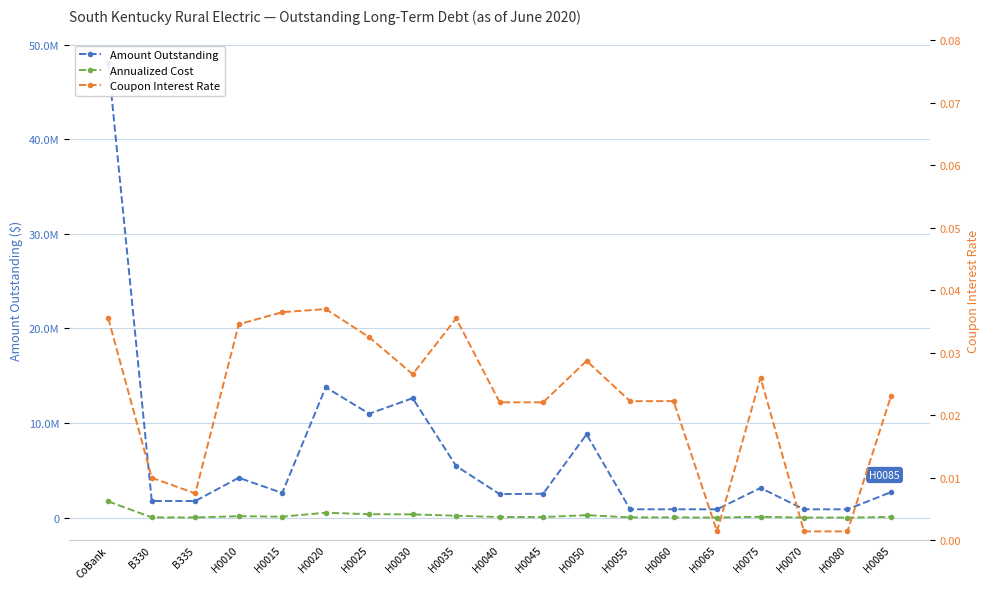

What position from the left is H0050?

12